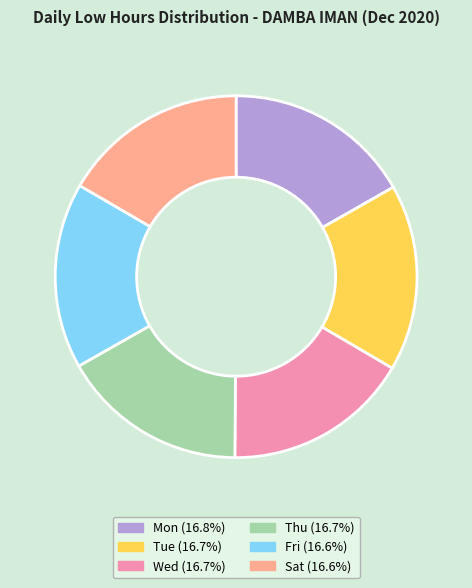

What is the ratio of the value at Fri to the value at Thu?

1.0